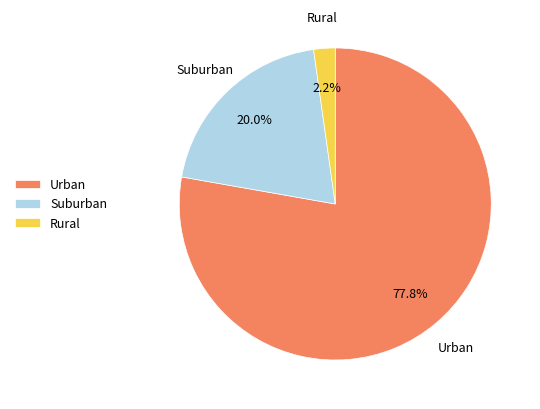

Is Urban the majority of the pie?

Yes